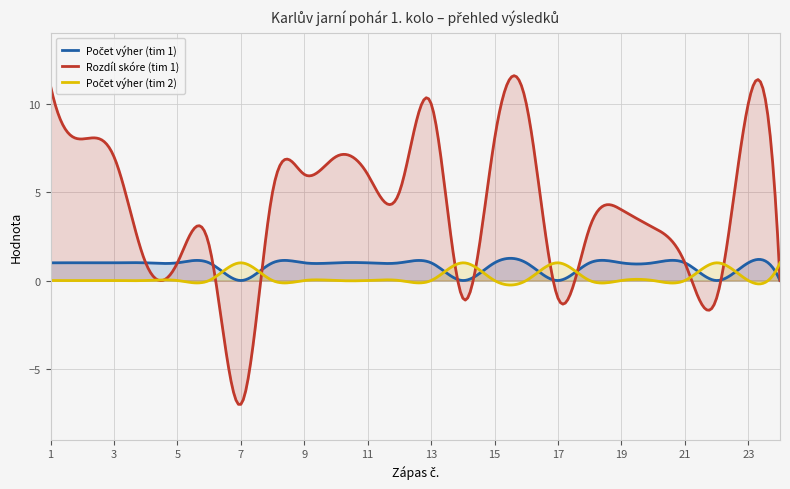

Rank the series by their average value, from highest to lowest.

Rozdíl skóre (tim 1), Počet výher (tim 1), Počet výher (tim 2)